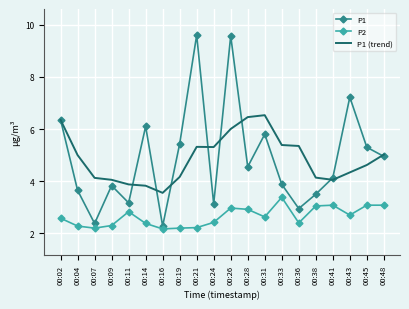

Which series has the widest spread of values?

P1